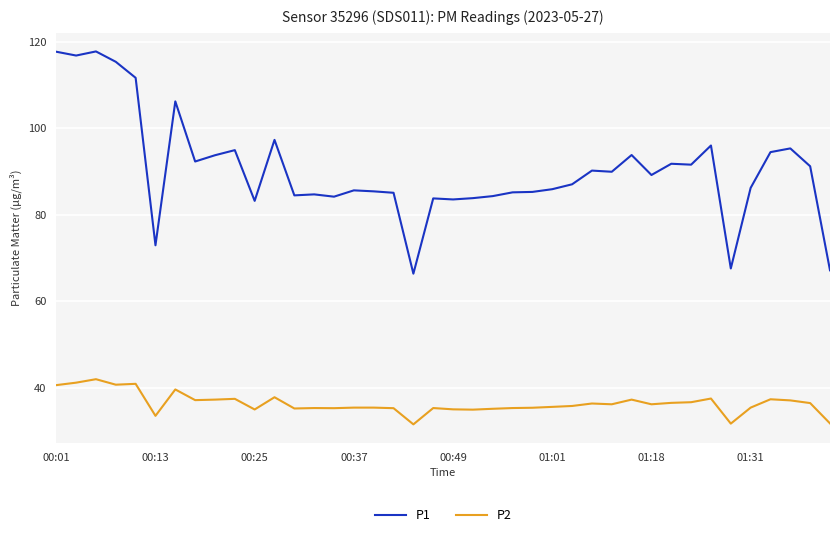

What is the maximum value shown in the chart?

117.8